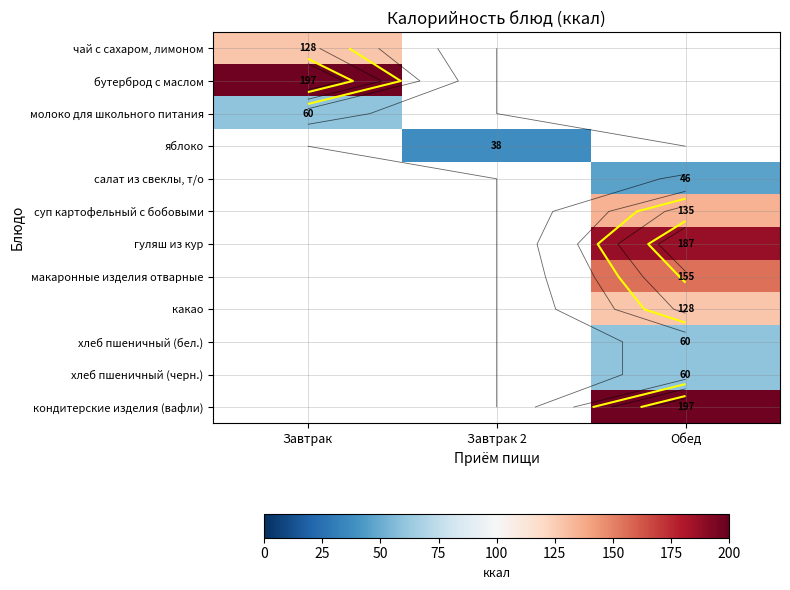

What is the maximum value shown in the chart?

197.0